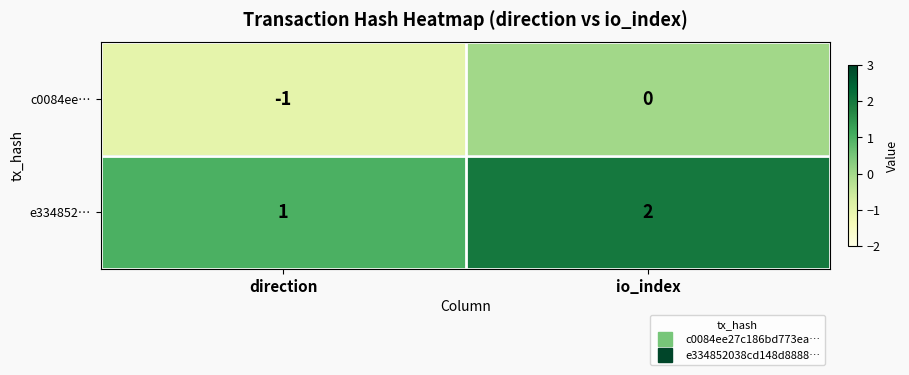

The e334852… series shows 1 at io_index. True or false?

False